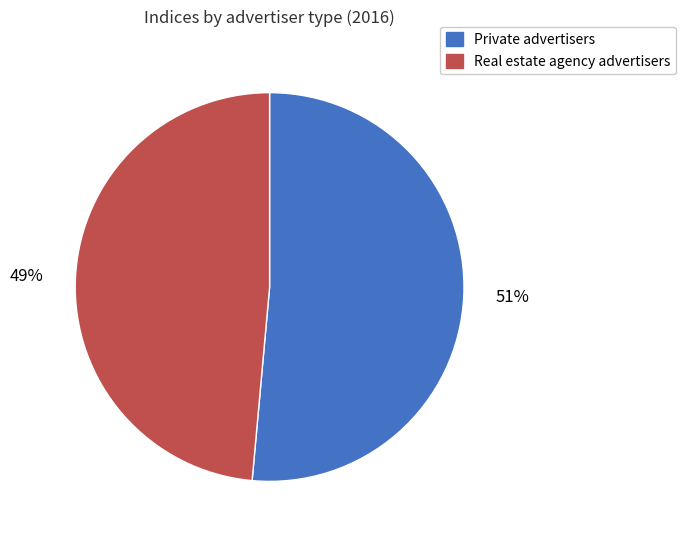

To the nearest percent, what is the average slice percentage?

50%